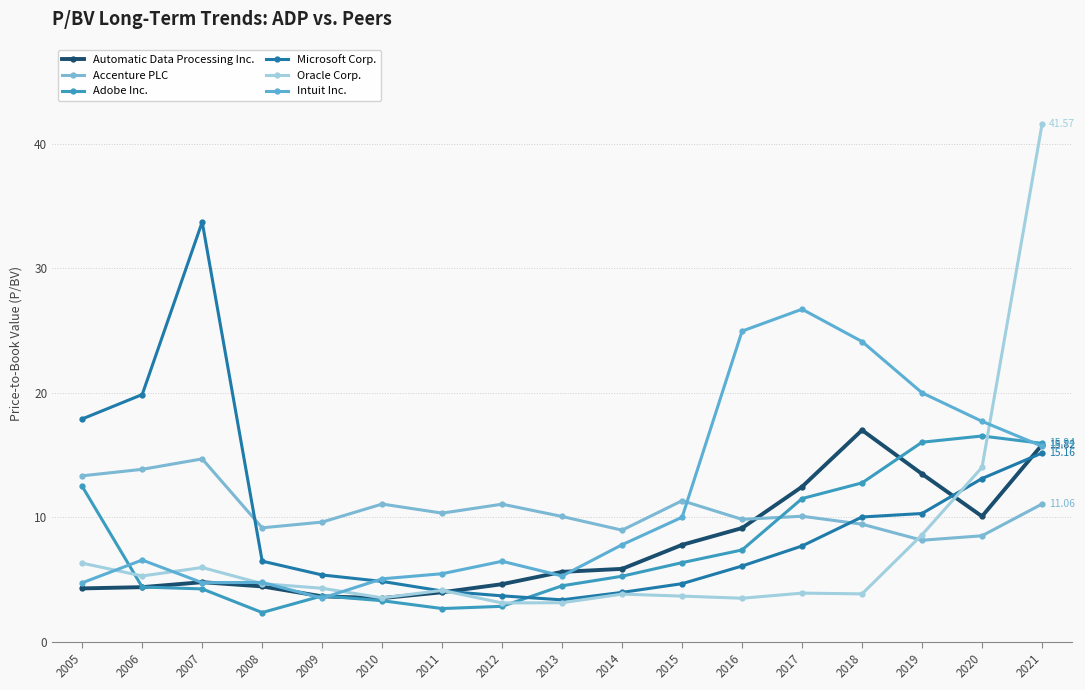

Where is Accenture PLC nearest to the value 11?

2012